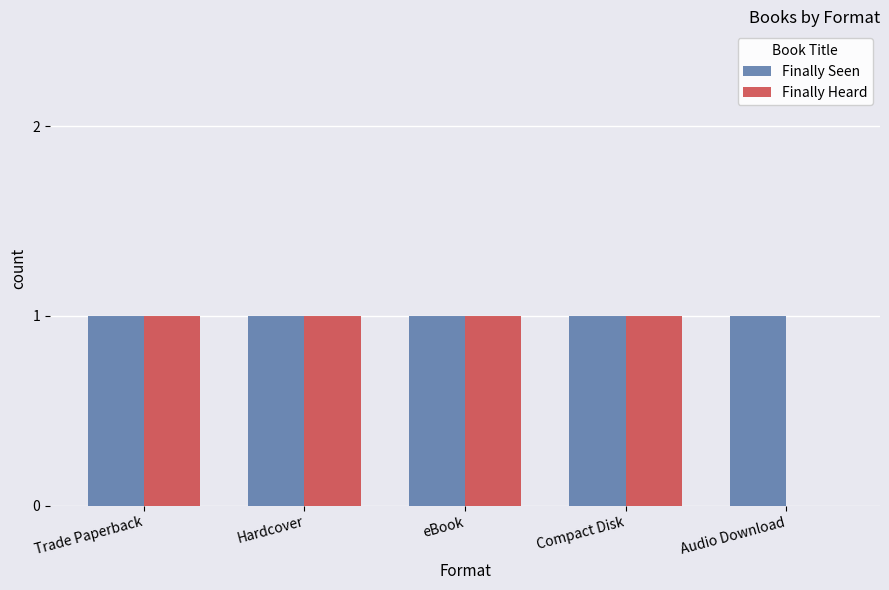

Which series has the largest total across all categories?

Finally Seen